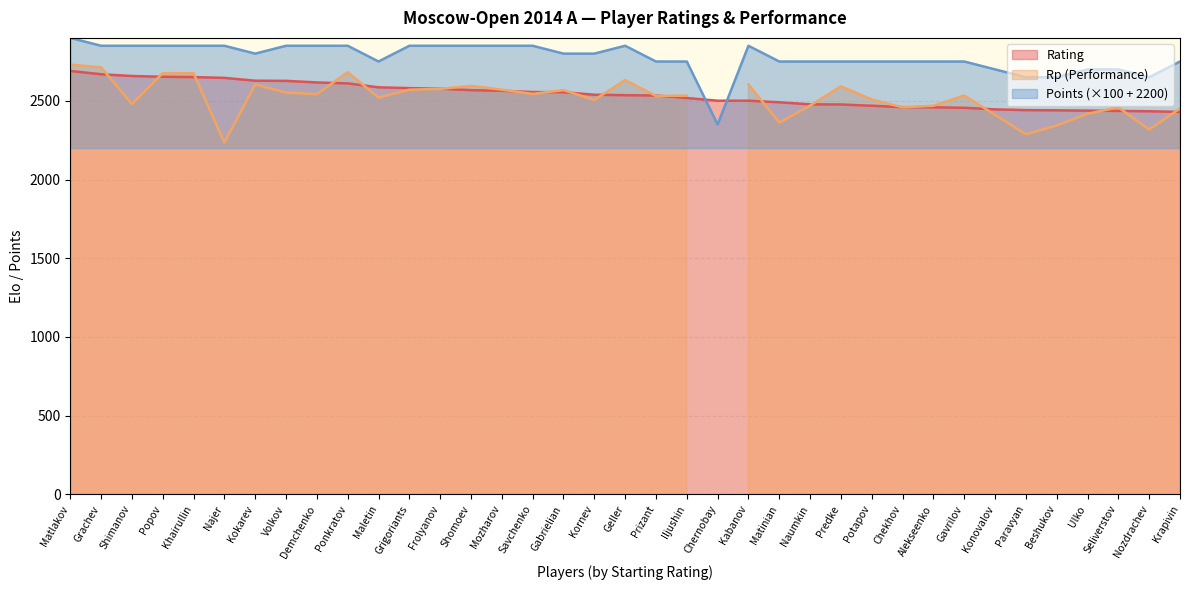

True or false: Rating has a value of 2581 at Grigoriants.

True